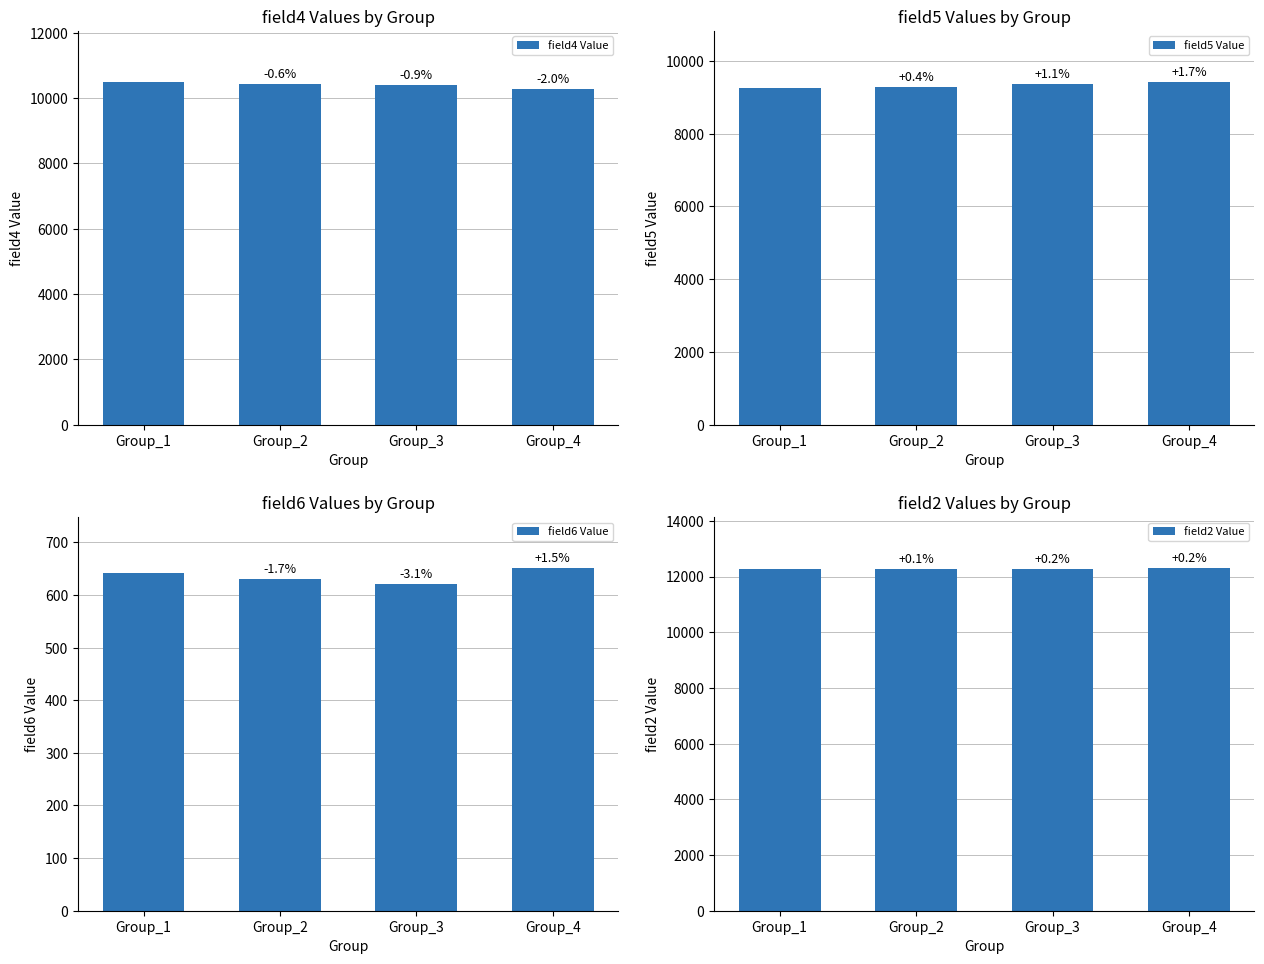

What is the difference between the second highest and minimum values in the field4 Value series?

146.4